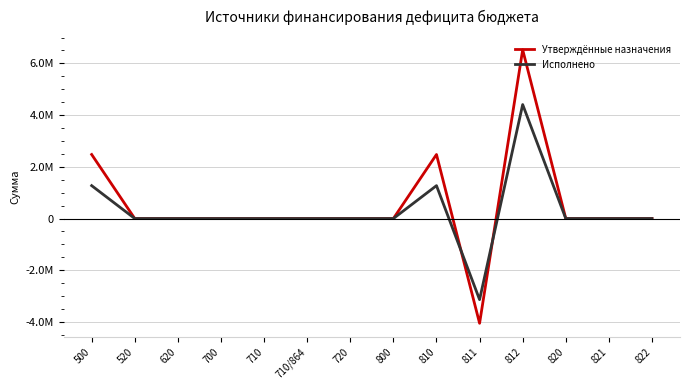

Does the chart have visible grid lines?

Yes